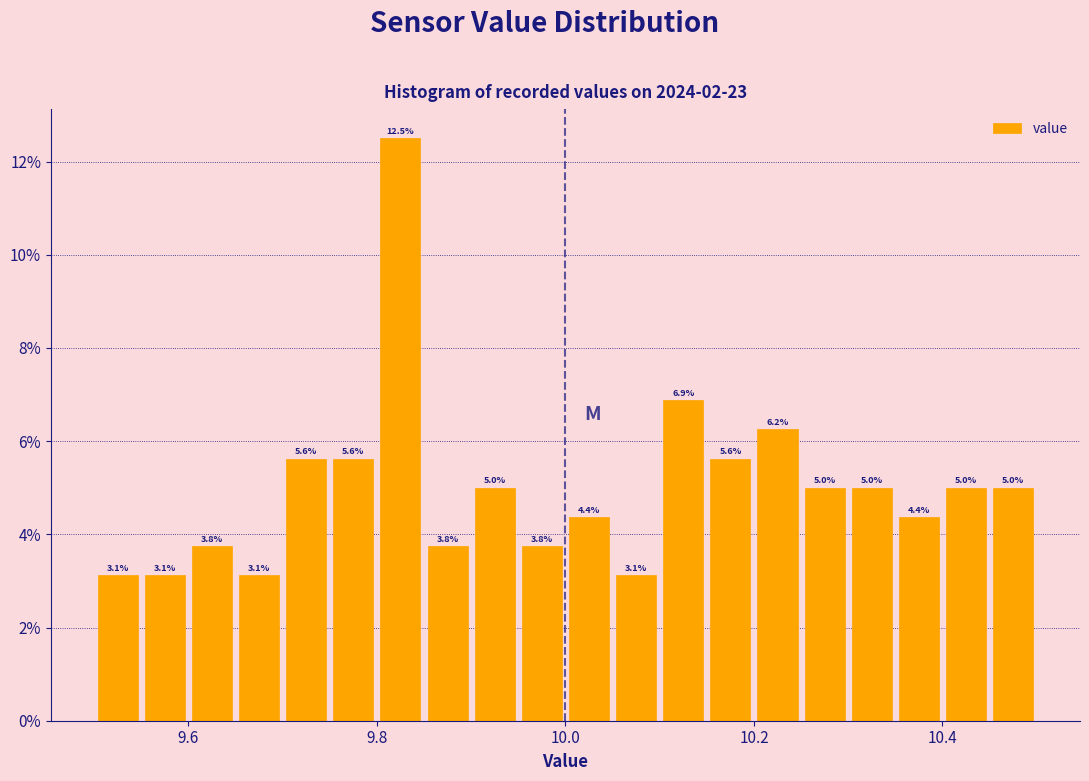

Read against the x-axis, roughly where is the centre of the tallest bar?

9.82